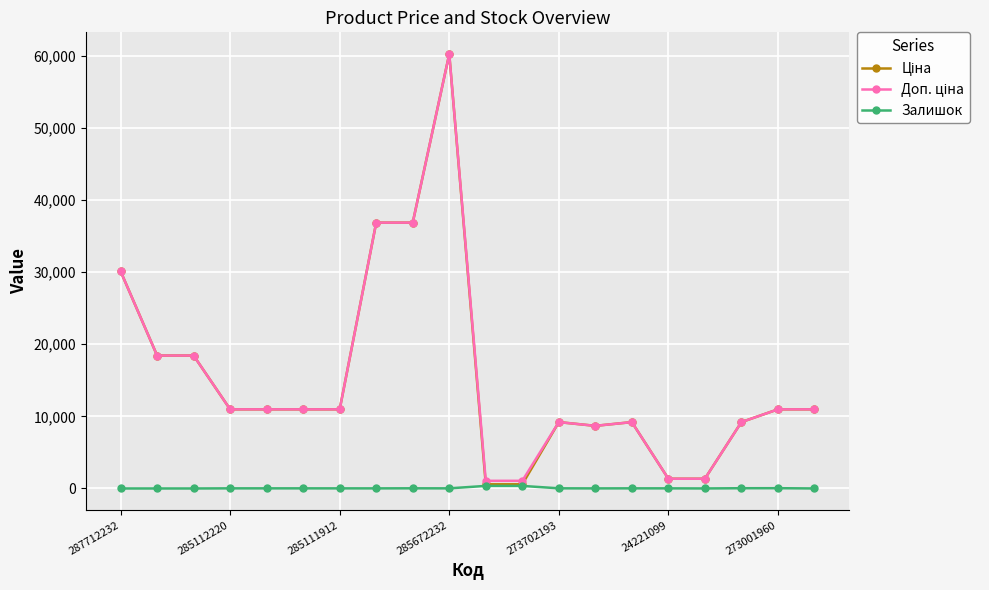

At how many categories does at least one series exceed 13826?

6